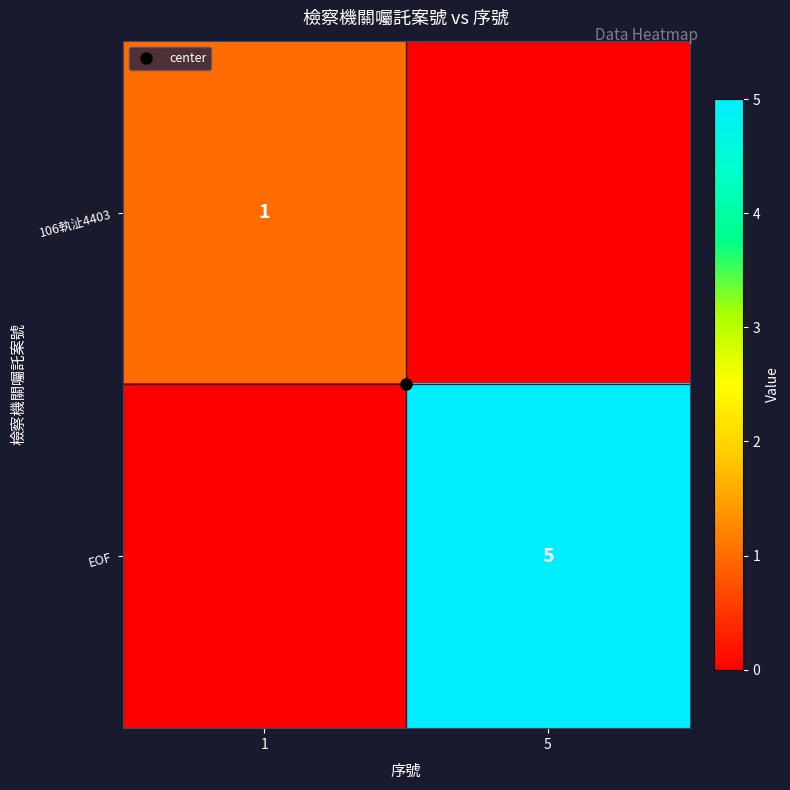

List the series in order of their peak value, lowest first.

106執沚4403, EOF